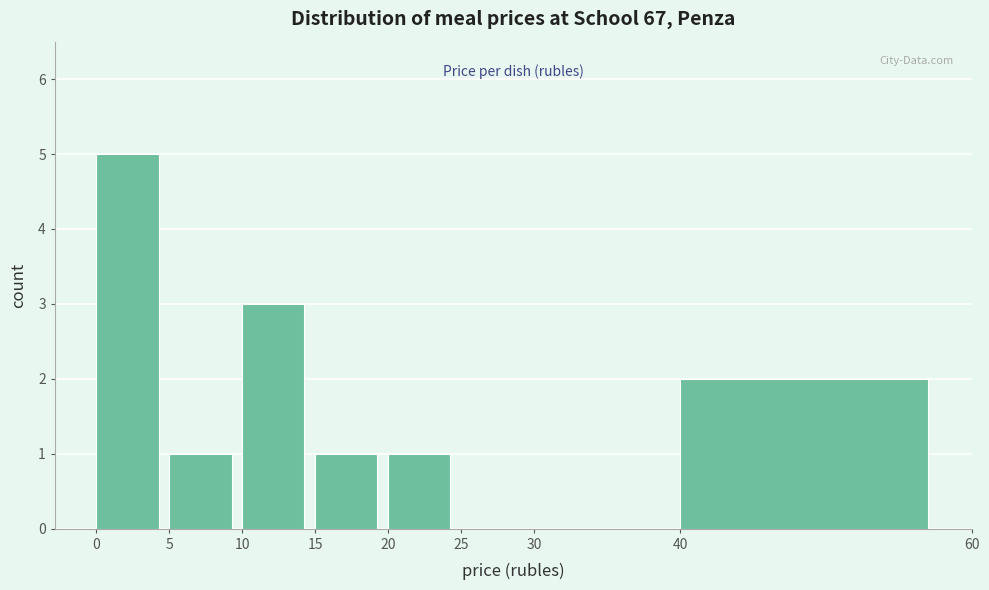

Reading left to right, list every bar in this chart as the range it spans on the x-axis followed by its height. The values are not printed on the chart, so give them approximately, as read against the axis.

0 to 5: 5
5 to 10: 1
10 to 15: 3
15 to 20: 1
20 to 25: 1
25 to 30: 0
30 to 40: 0
40 to 60: 2